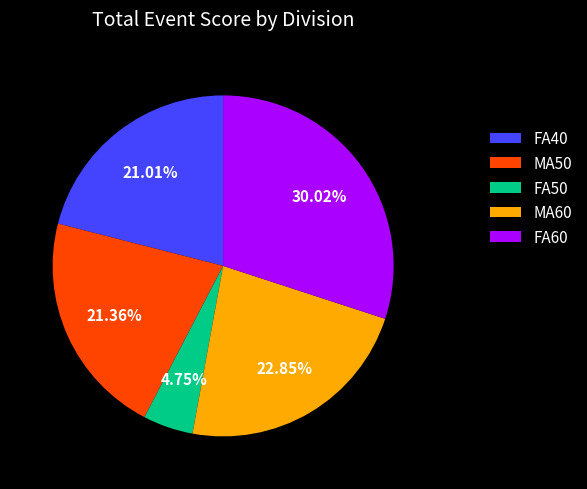

To the nearest percent, what portion does FA40 represent?

21%